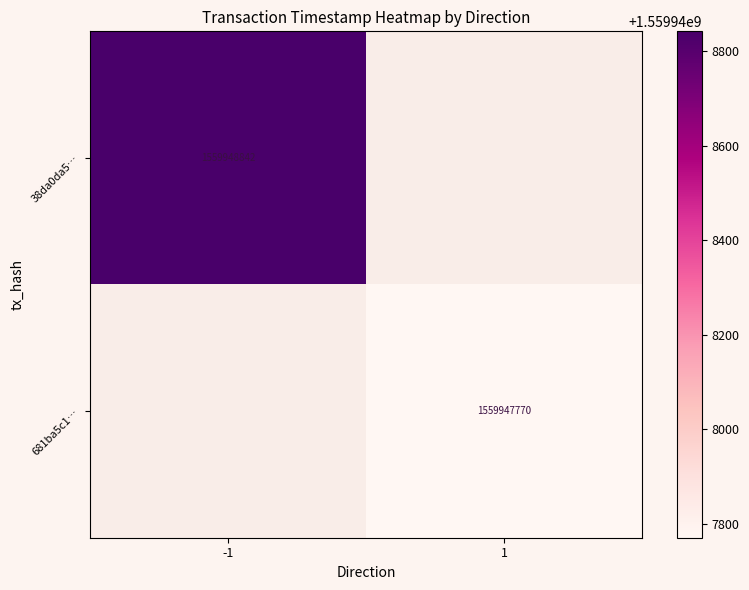

List the series in order of their peak value, lowest first.

681ba5c12d9d4719b5a2bc092f8fac18cea41a0, 38da0da507f70a8cf640f689c23ac4a5f781f77